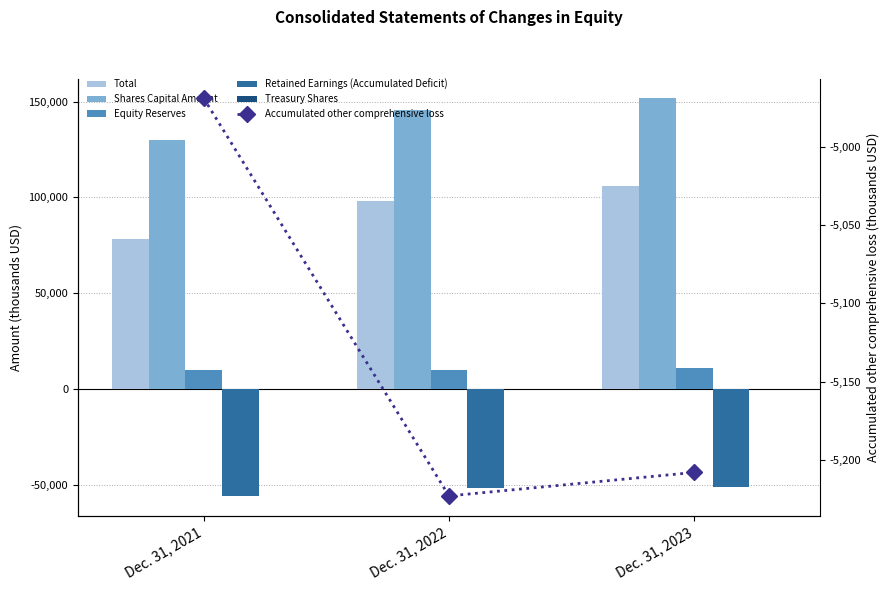

Reading left to right, extract all data points from this chart.

Total: 78507	98021	106001
Shares Capital Amount: 129953	145515	151688
Equity Reserves: 9573	9852	11041
Retained Earnings (Accumulated Deficit): -55953	-52026	-51423
Treasury Shares: -97	-97	-97
Accumulated other comprehensive loss: -4969	-5223	-5208